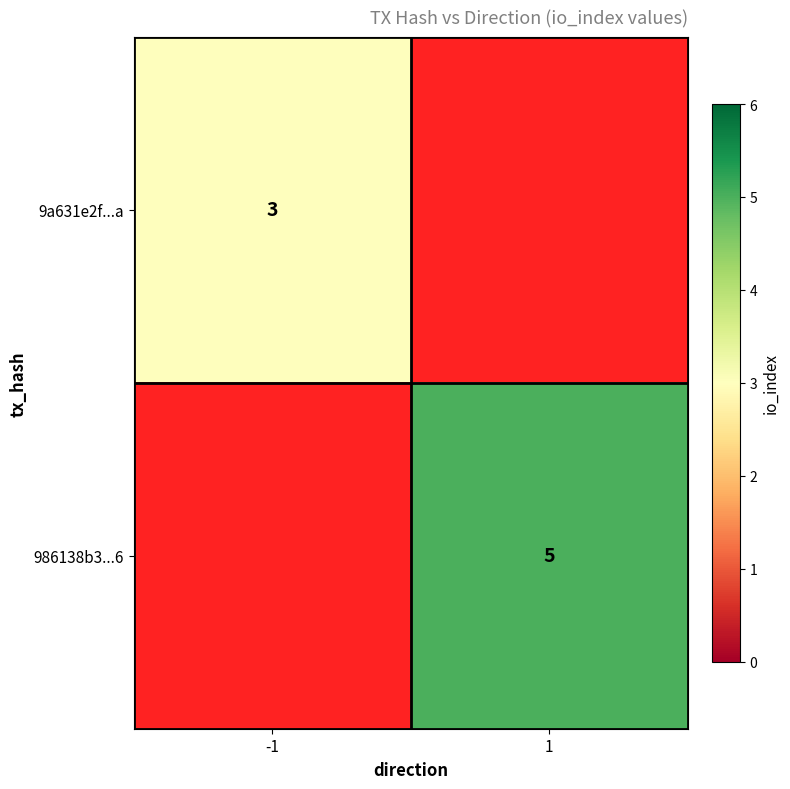

True or false: 9a631e2f...a has a value of 1 at -1.

False